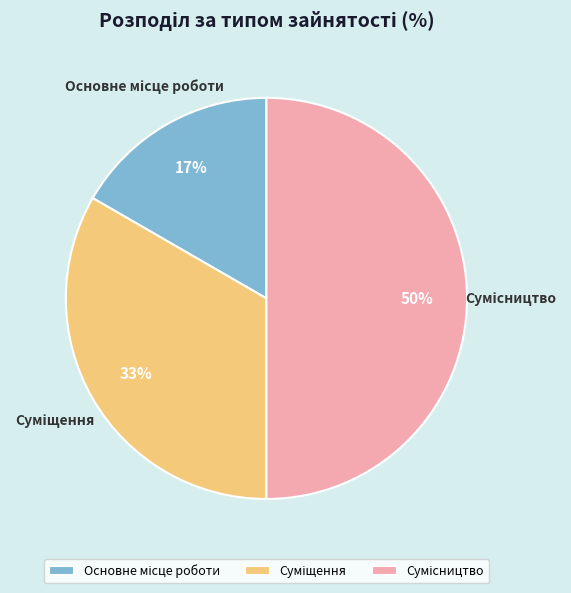

Count the number of slices in the pie.

3